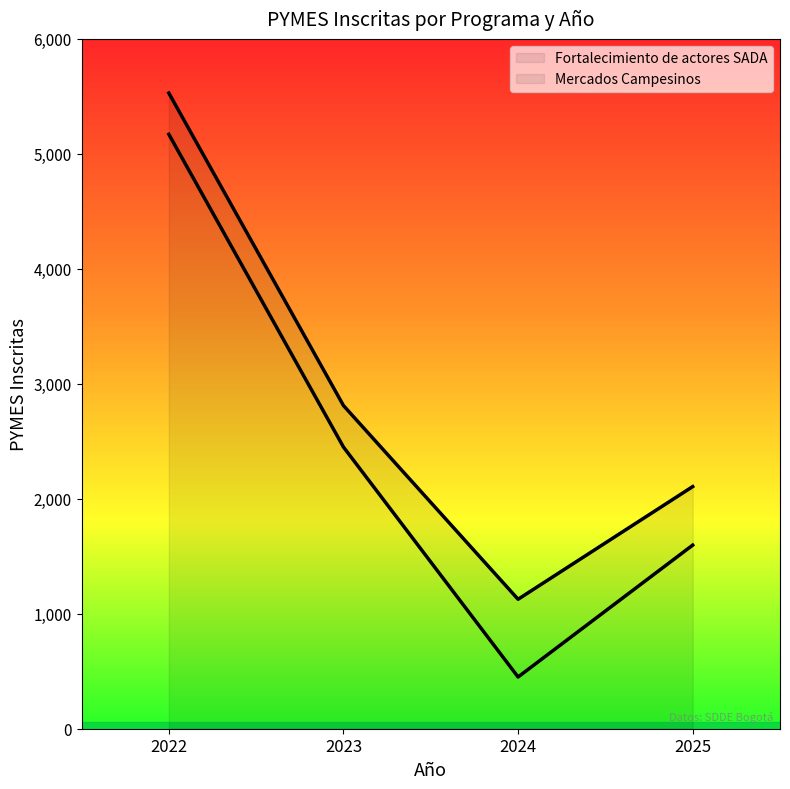

At which category does the data reach its first local valley?

2024